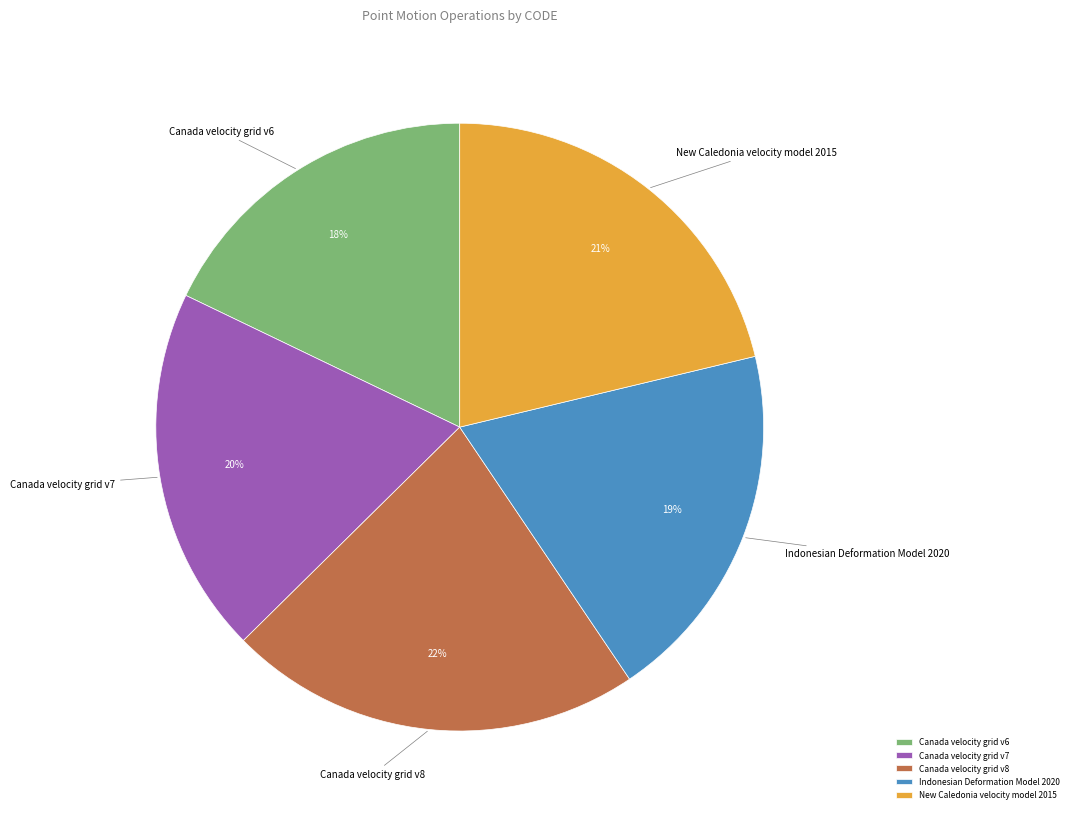

To the nearest percent, what percentage of the pie is Canada velocity grid v8?

22%